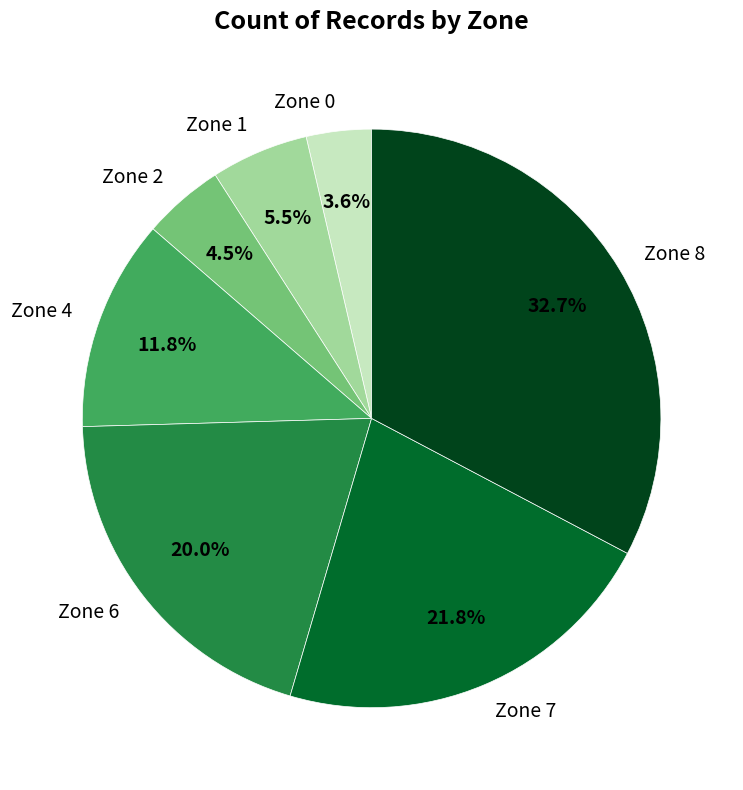

Is the sum of Zone 0 and Zone 2 greater than half?

No